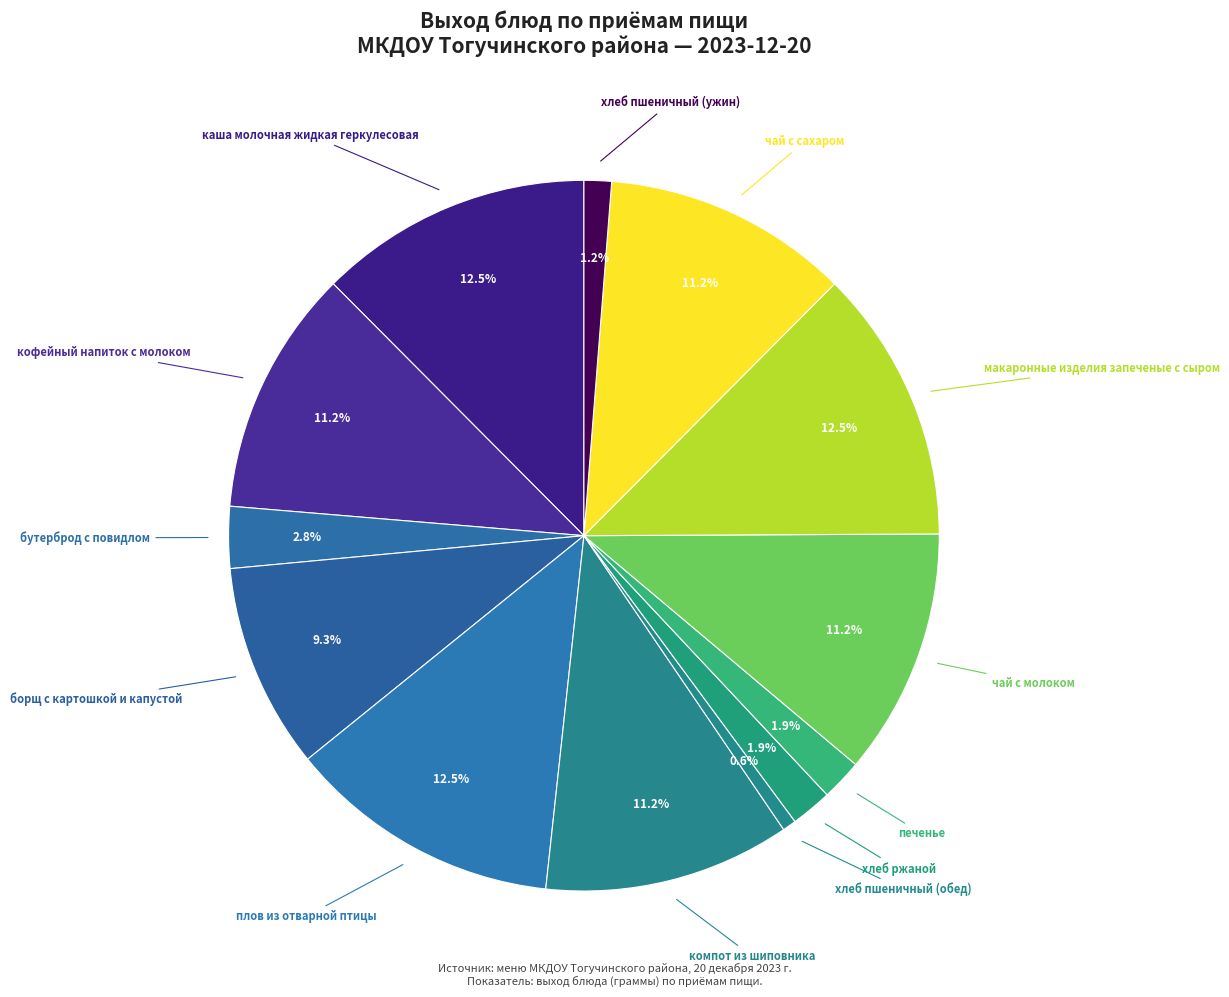

The чай с сахаром slice represents 1% of the pie. True or false?

False